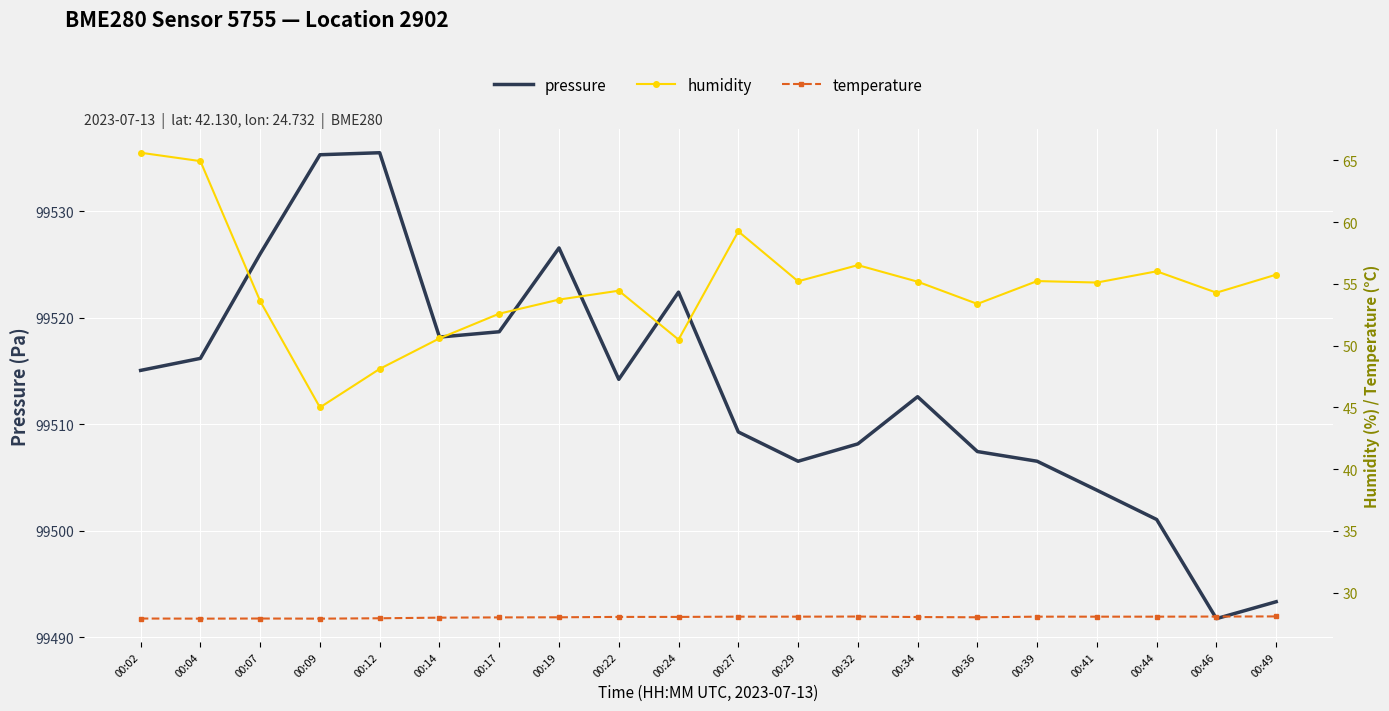

How many lines are shown in the chart?

3